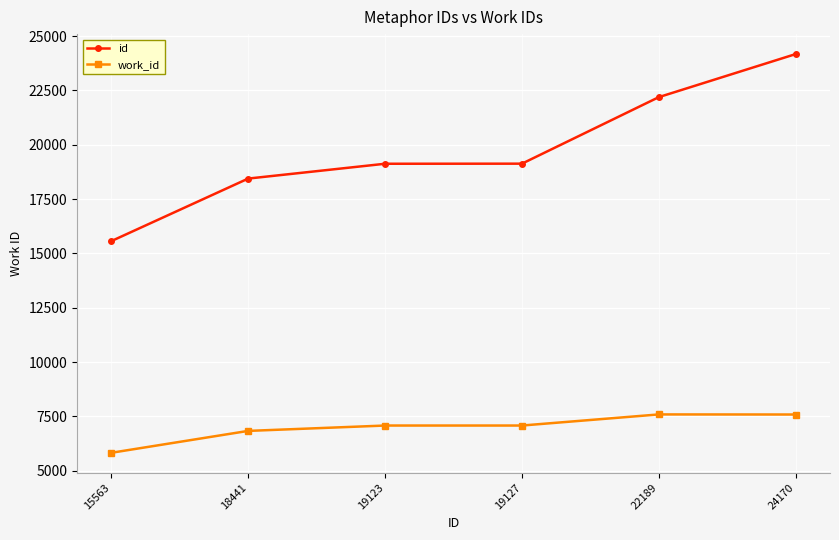

What is the difference between the maximum and minimum values in the id series?

8607